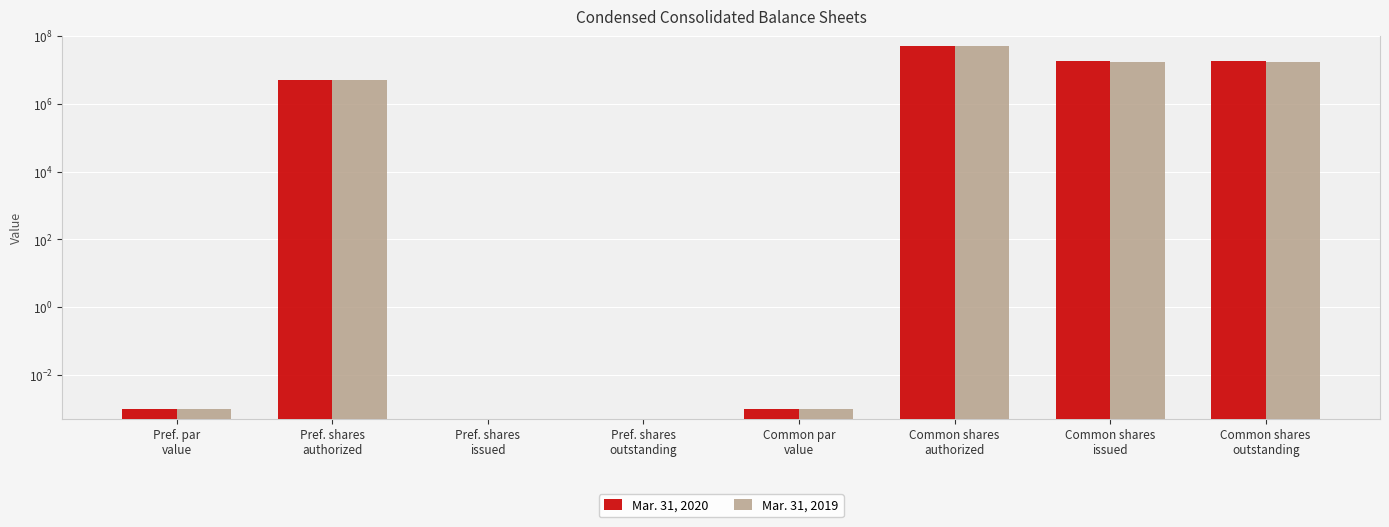

The value of Mar. 31, 2020 at Pref. shares
outstanding is 0.0. True or false?

True